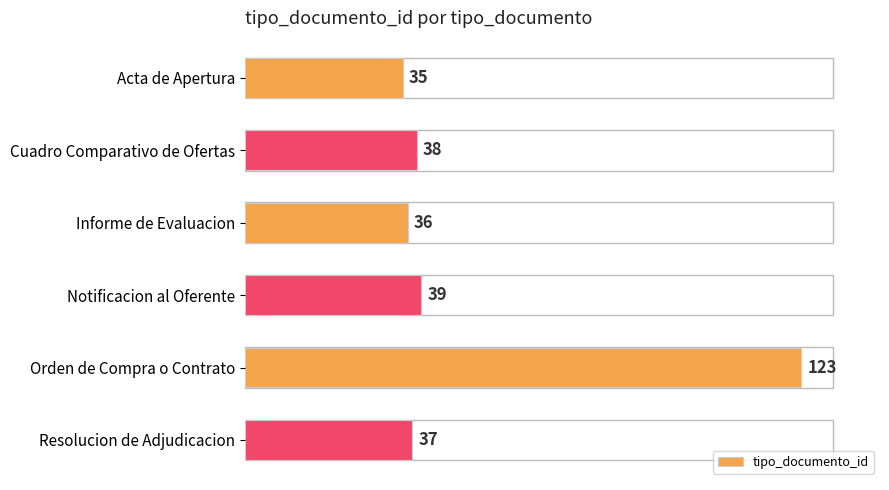

Rank the categories by value from highest to lowest.

Orden de Compra o Contrato, Notificacion al Oferente, Cuadro Comparativo de Ofertas, Resolucion de Adjudicacion, Informe de Evaluacion, Acta de Apertura